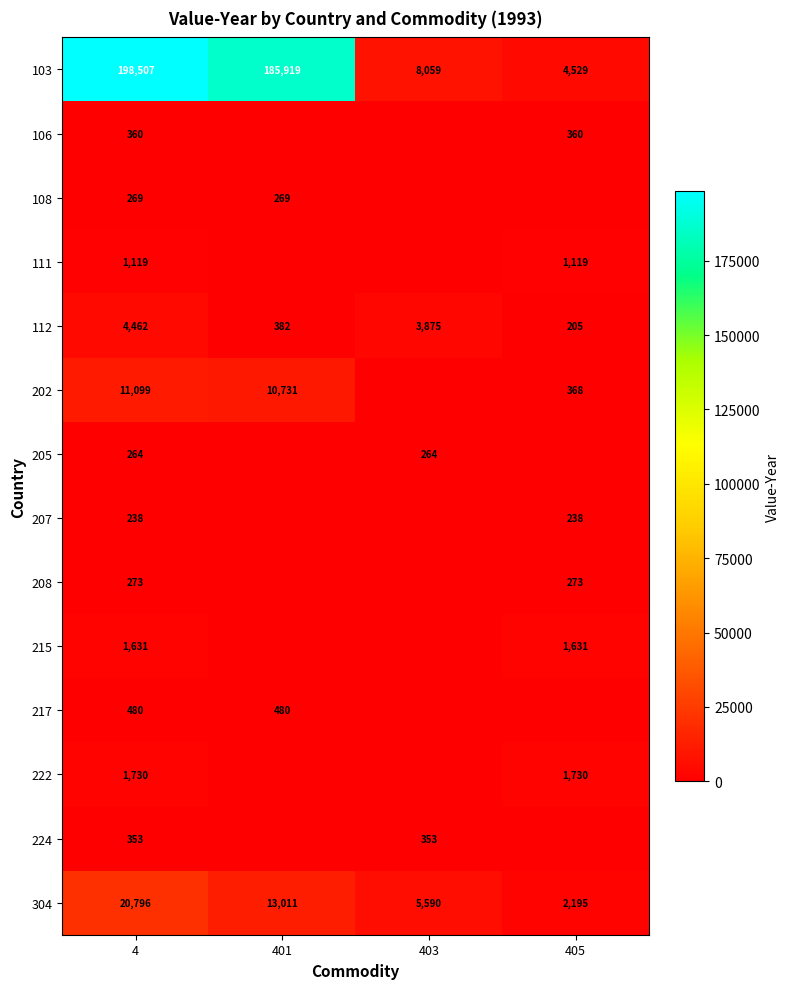

What is the spread (max minus min) of values at 4?

198269